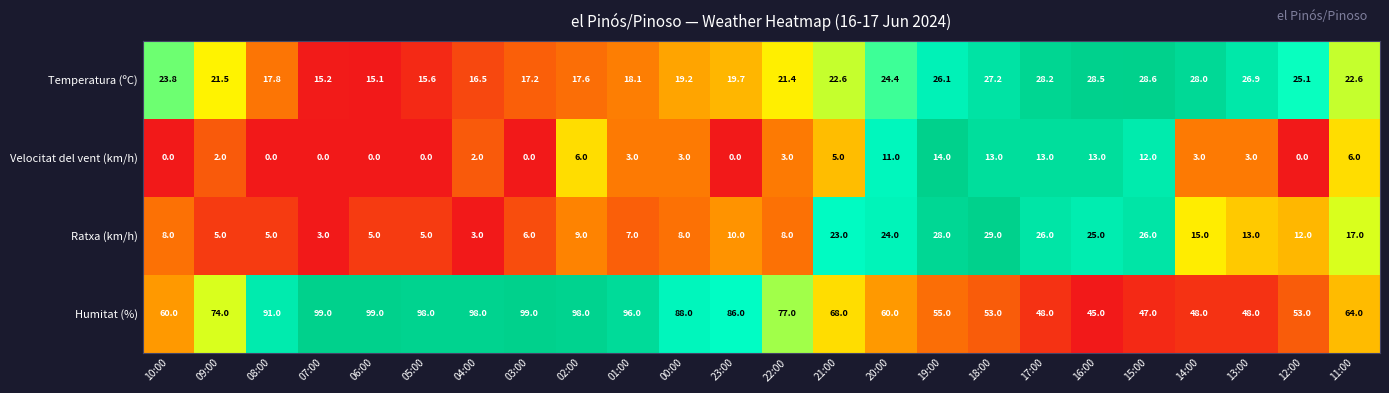

Which series changed the most between 04:00 and 14:00?

Humitat (%)